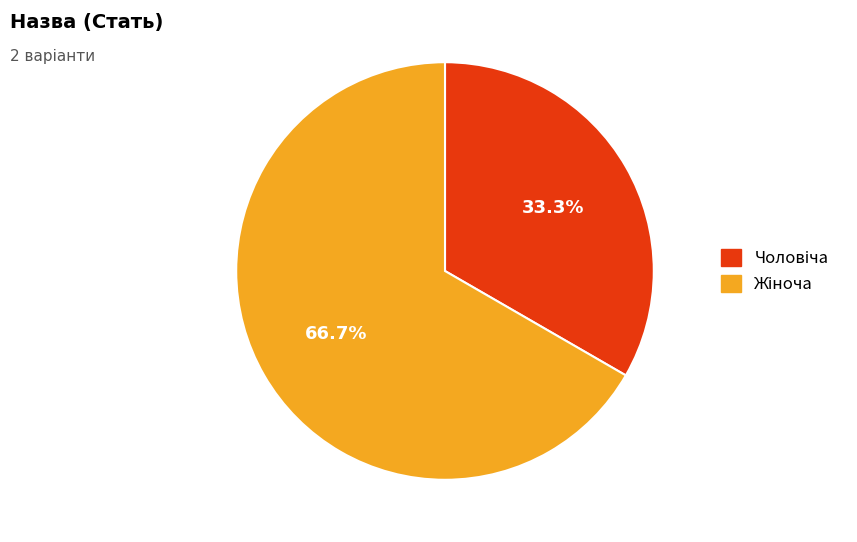

Is there any slice that represents more than half of the pie?

Yes